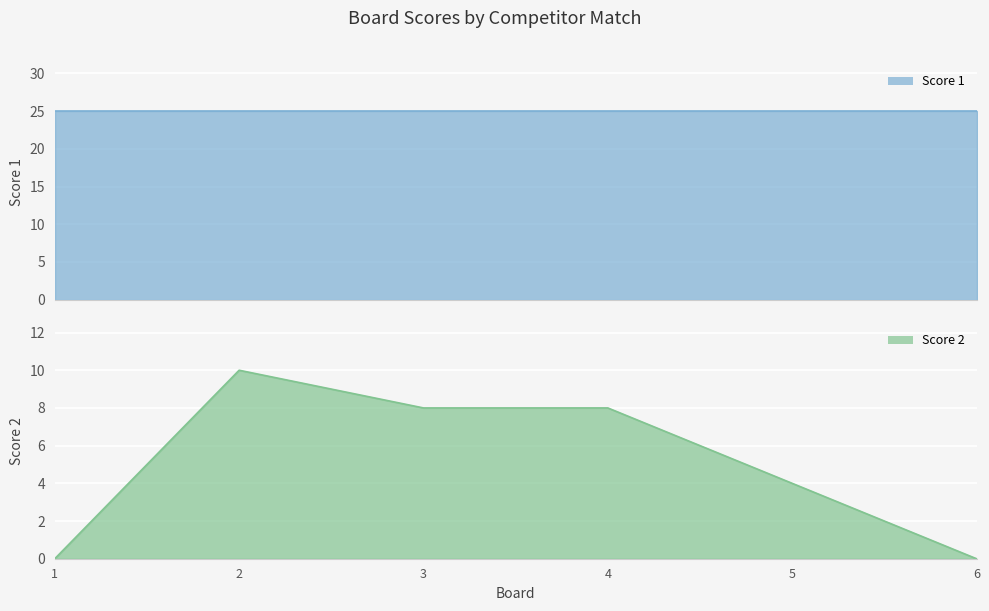

Where does the data first go above 8?

2